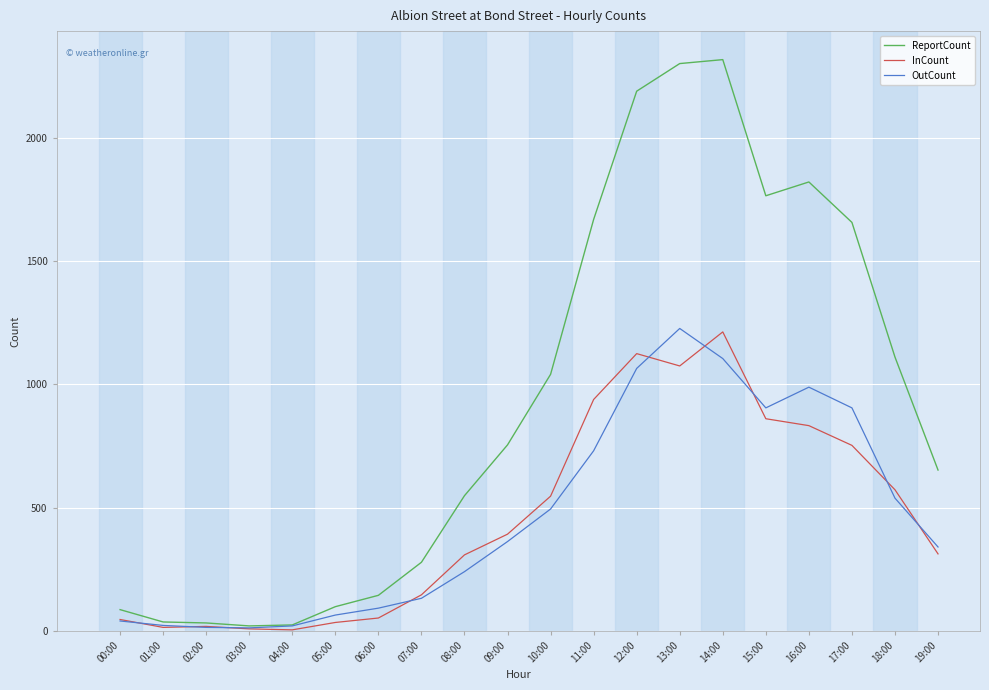

True or false: ReportCount has a value of 1110 at 18:00.

True